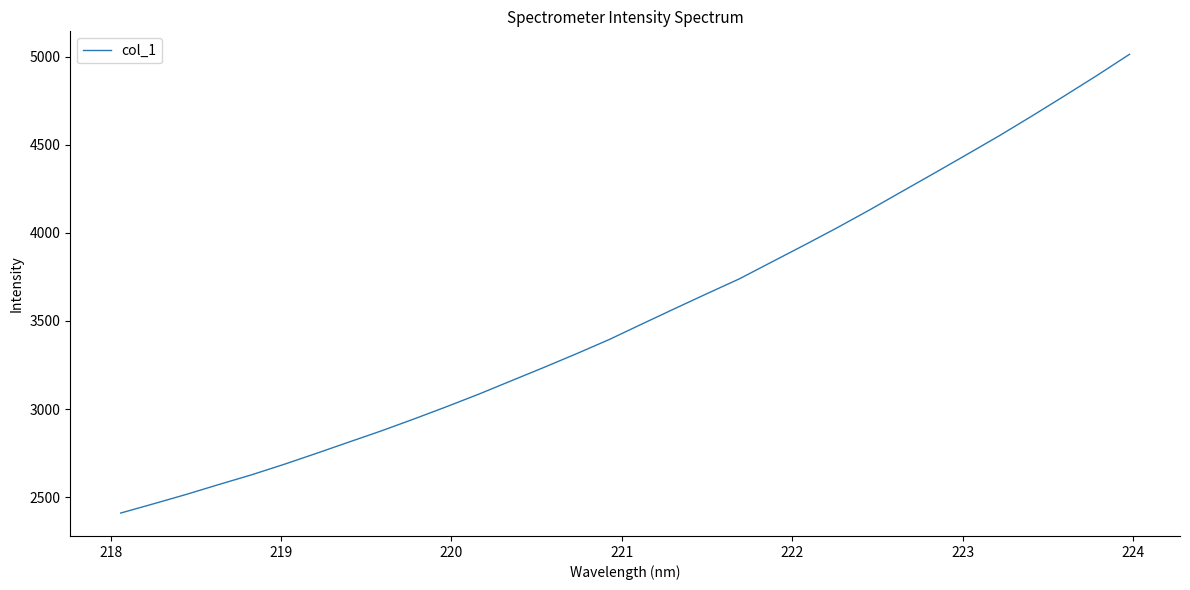

What is the greatest value displayed?

5012.7